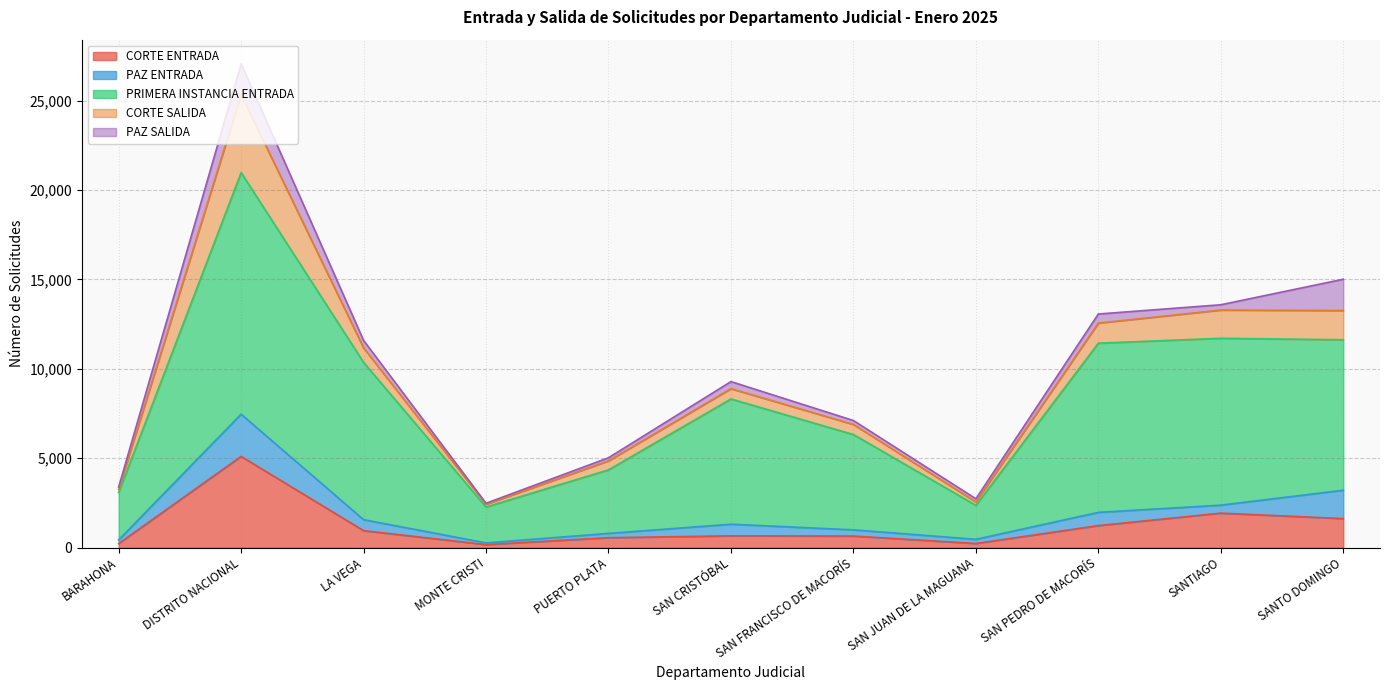

What is the label of the 2nd point from the left?

DISTRITO NACIONAL